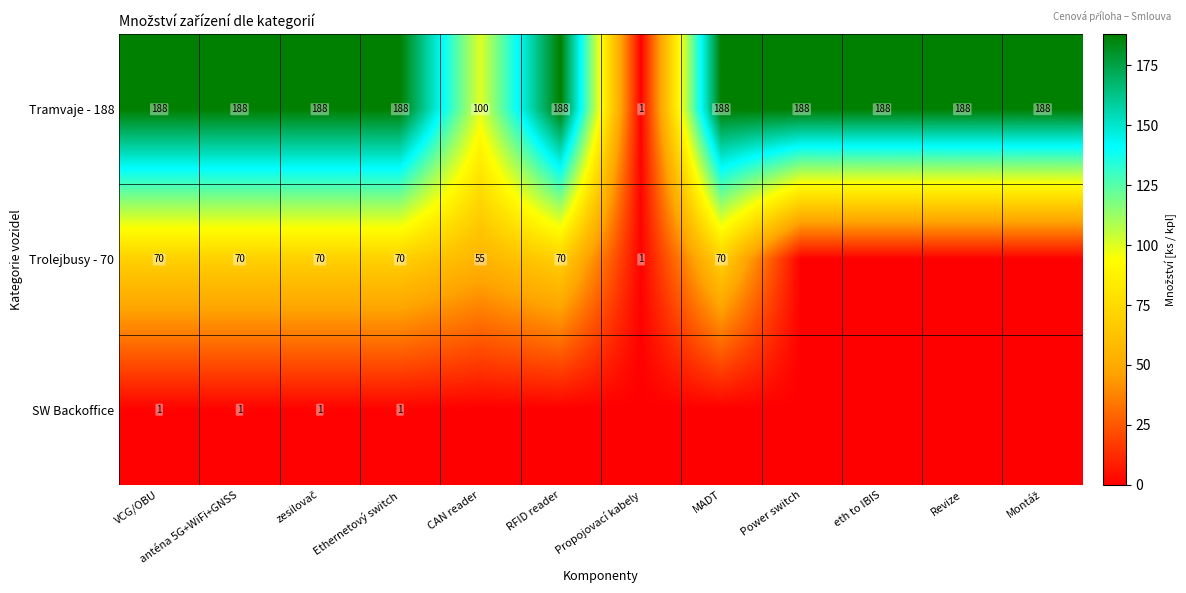

Is it true that Trolejbusy - 70 equals 1 at Propojovací kabely?

True